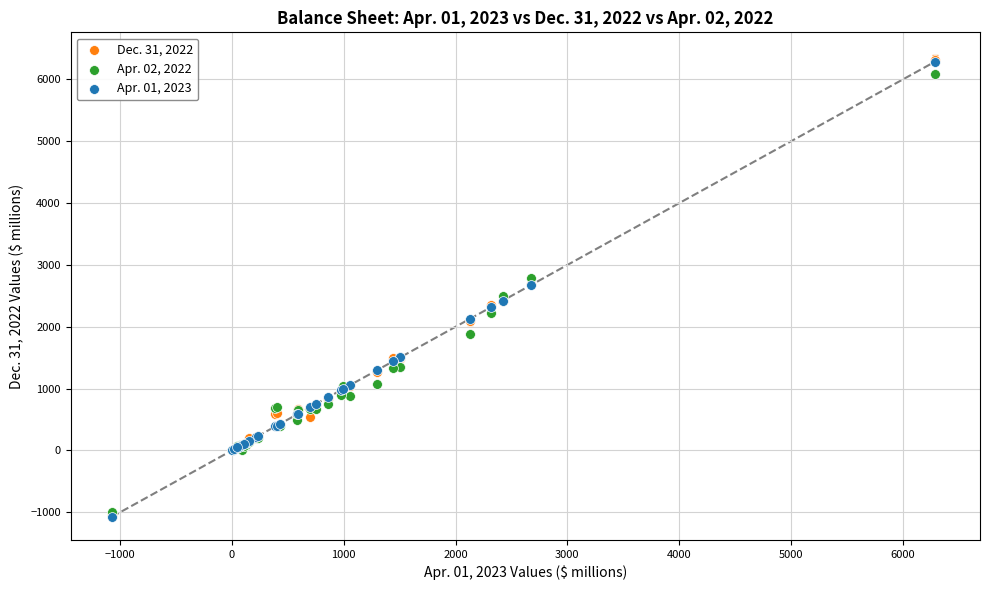

What are all the series names shown in the legend?

Dec. 31, 2022, Apr. 02, 2022, Apr. 01, 2023